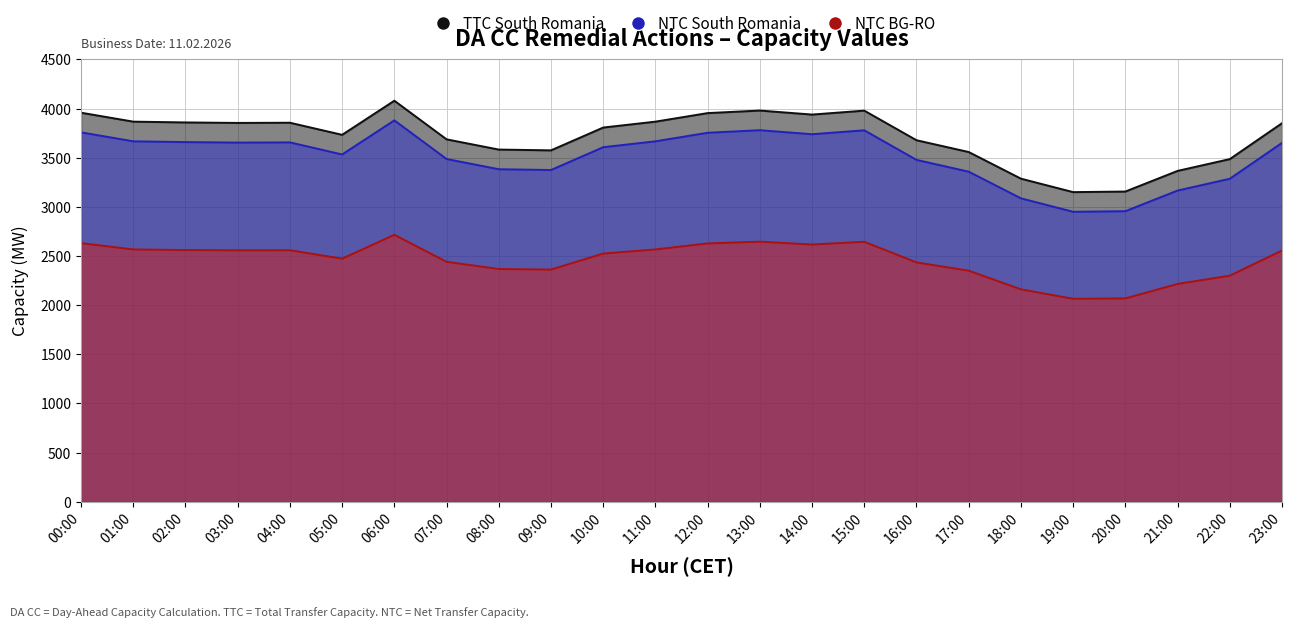

Reading left to right, transcribe all the data shown in this chart.

TTC South Romania: 00:00=3958	01:00=3867	02:00=3859	03:00=3854	04:00=3856	05:00=3733	06:00=4080	07:00=3687	08:00=3583	09:00=3575	10:00=3807	11:00=3867	12:00=3954	13:00=3980	14:00=3939	15:00=3979	16:00=3678	17:00=3558	18:00=3287	19:00=3150	20:00=3156	21:00=3366	22:00=3486	23:00=3851
NTC South Romania: 00:00=3758	01:00=3667	02:00=3659	03:00=3654	04:00=3656	05:00=3533	06:00=3880	07:00=3487	08:00=3383	09:00=3375	10:00=3607	11:00=3667	12:00=3754	13:00=3780	14:00=3739	15:00=3779	16:00=3478	17:00=3358	18:00=3087	19:00=2950	20:00=2956	21:00=3166	22:00=3286	23:00=3651
NTC BG-RO: 00:00=2631	01:00=2567	02:00=2561	03:00=2558	04:00=2559	05:00=2473	06:00=2716	07:00=2441	08:00=2368	09:00=2362	10:00=2525	11:00=2567	12:00=2628	13:00=2646	14:00=2617	15:00=2645	16:00=2435	17:00=2351	18:00=2161	19:00=2065	20:00=2069	21:00=2216	22:00=2300	23:00=2556